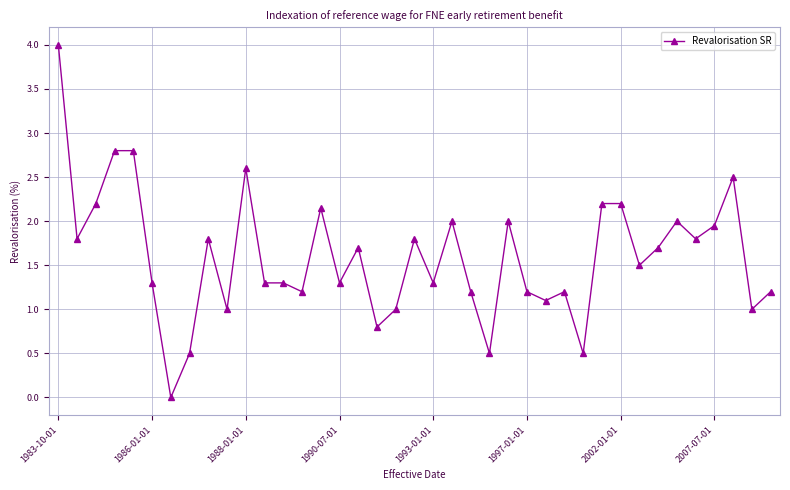

What is the value of the 13th point from the left?

1.3